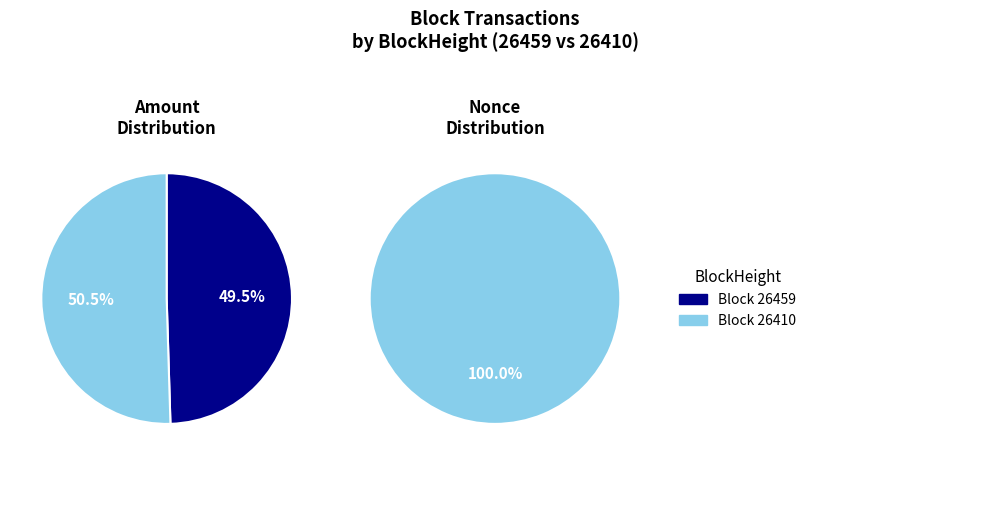

To the nearest percent, what percentage of the pie is 26410?

100%